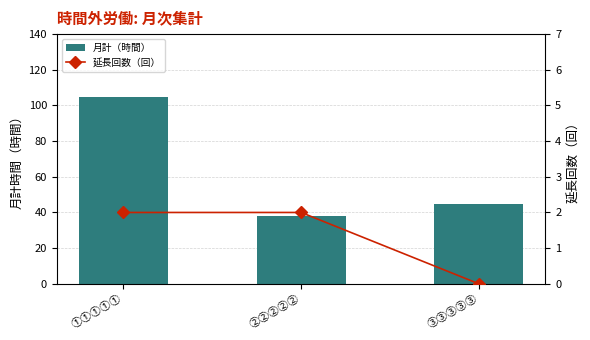

Which label corresponds to the smallest value in the chart?

③③③③③